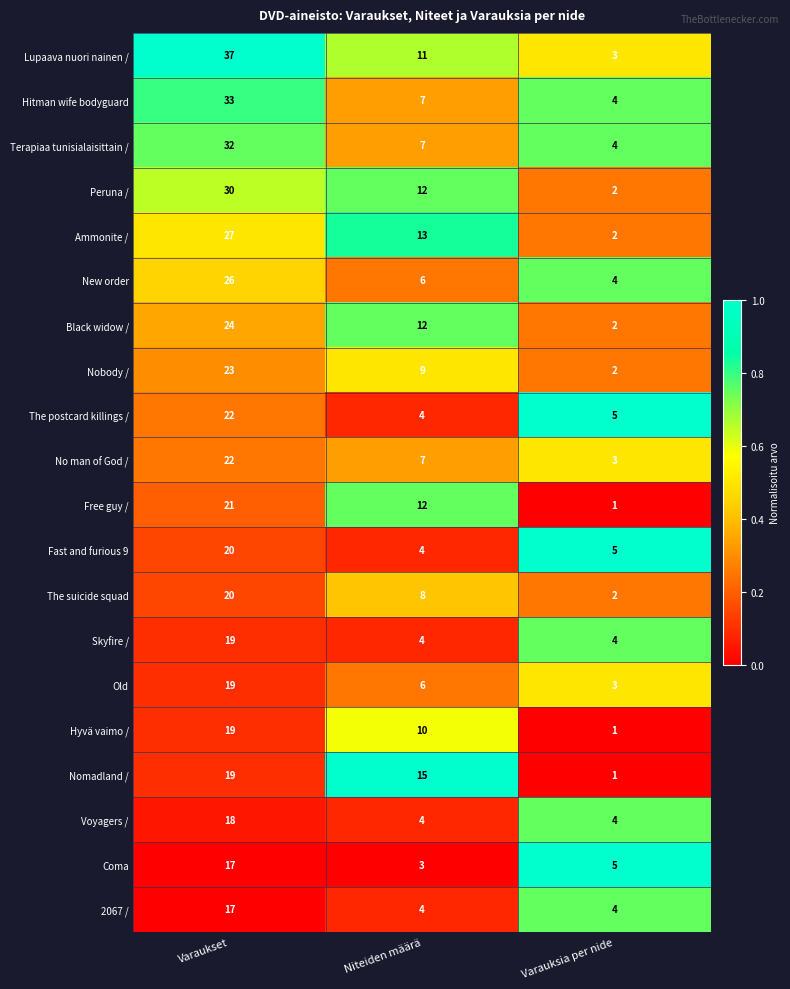

At which category does the chart reach its minimum across all series?

Varauksia per nide